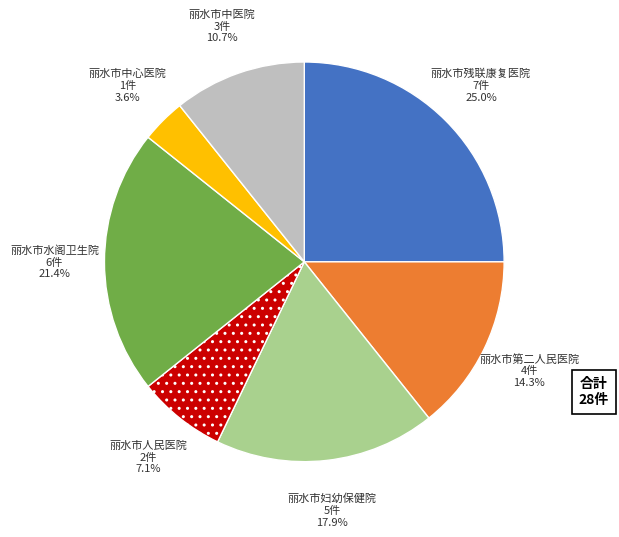

Is there any slice that represents more than half of the pie?

No